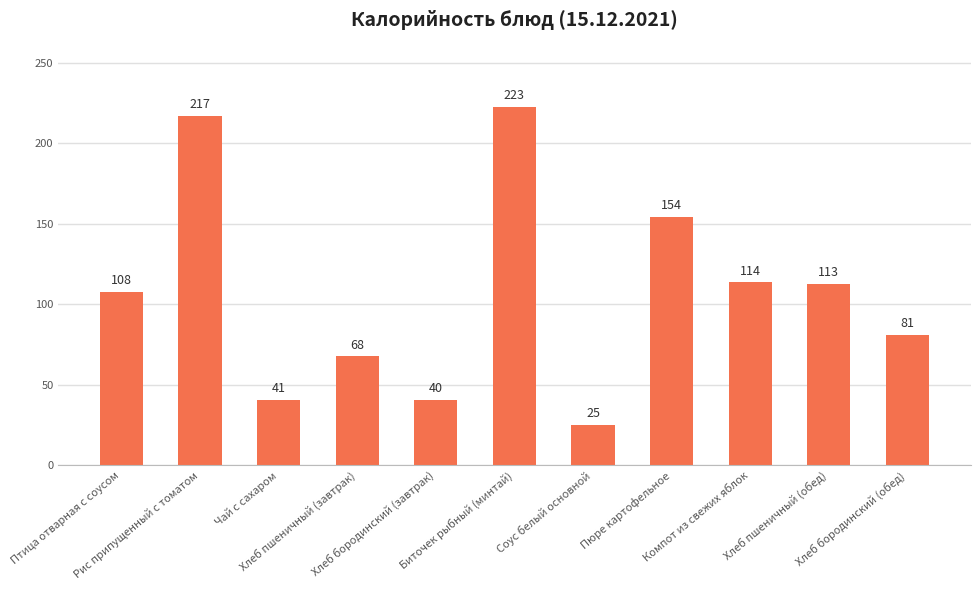

What is the change in value from Пюре картофельное to Хлеб пшеничный (обед)?

-41.7